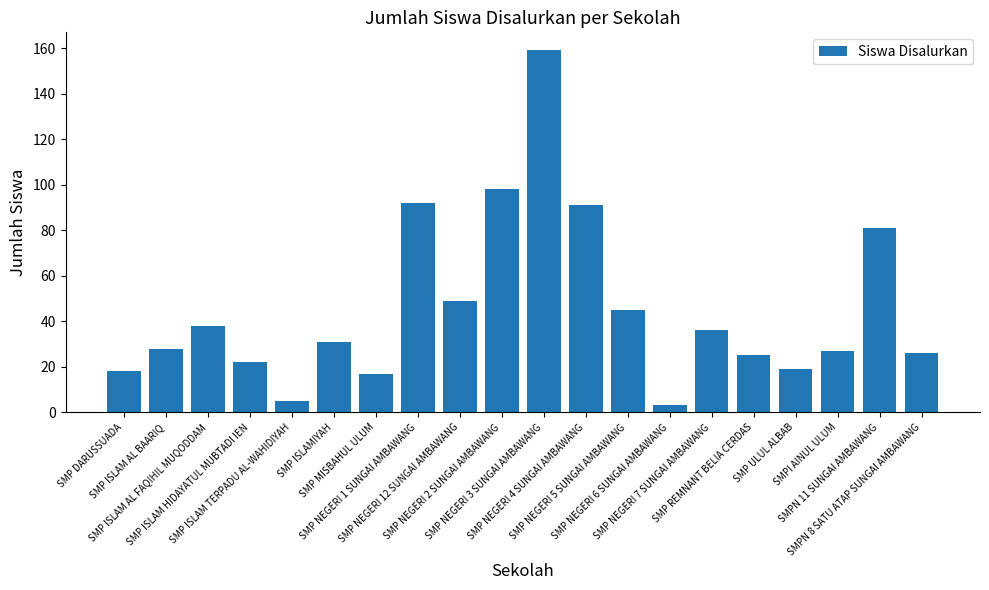

Are the bars horizontal?

No